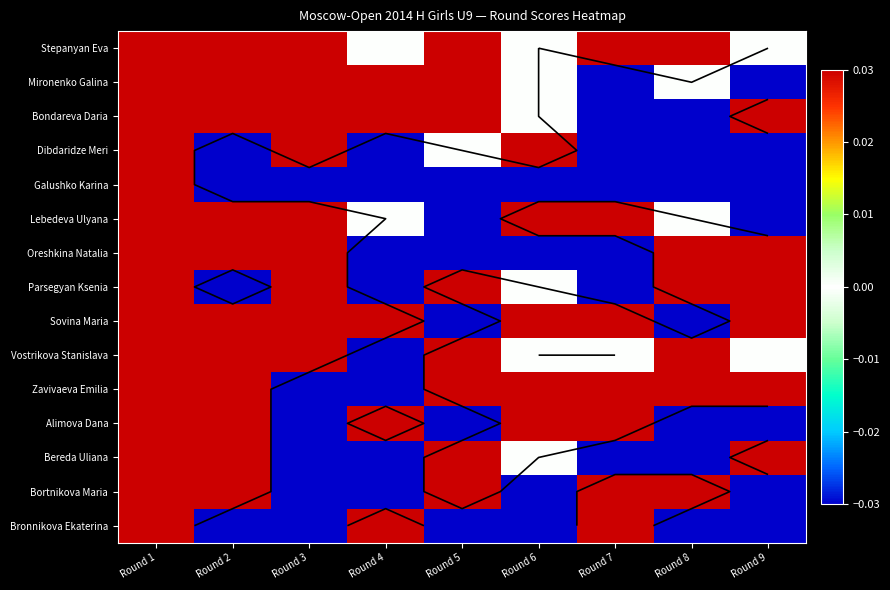

What is the difference between the highest and lowest values at Round 3?

0.1